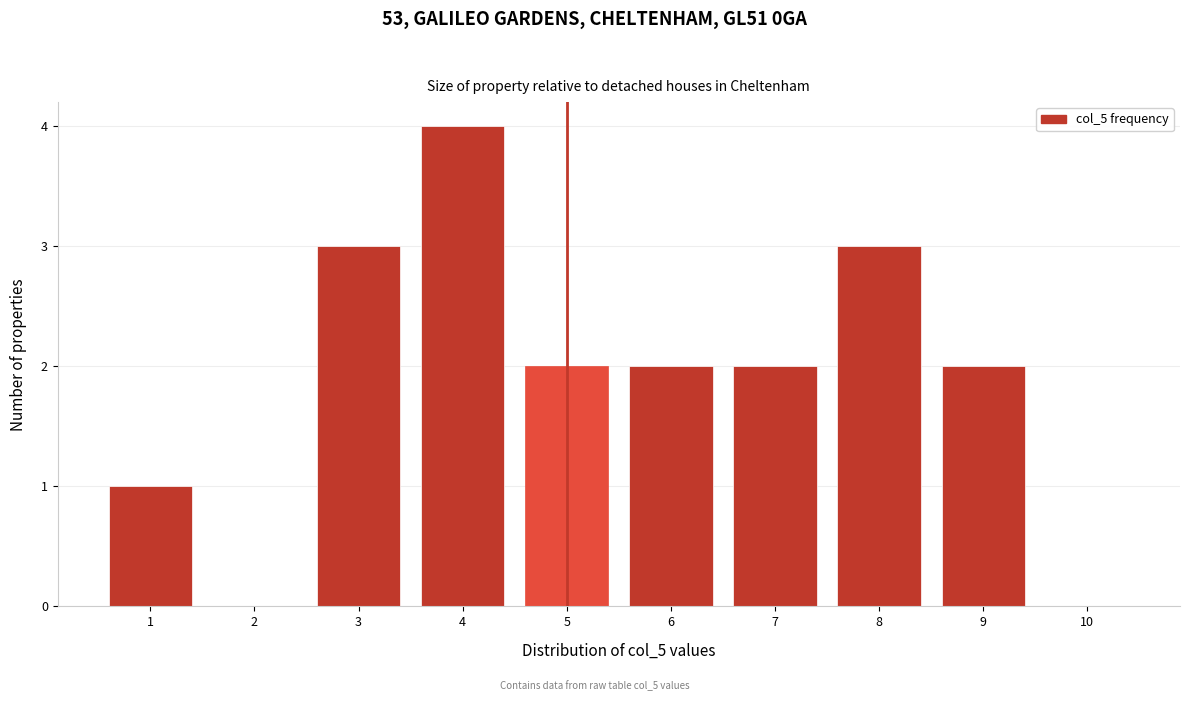

Reading right to left, list all the values displayed in this chart.

10=0	9=2	8=3	7=2	6=2	5=2	4=4	3=3	2=0	1=1